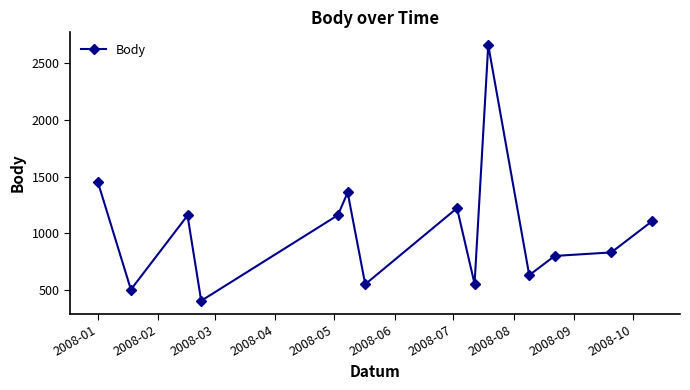

True or false: there are more than 0 points higher than both neighbors.

True